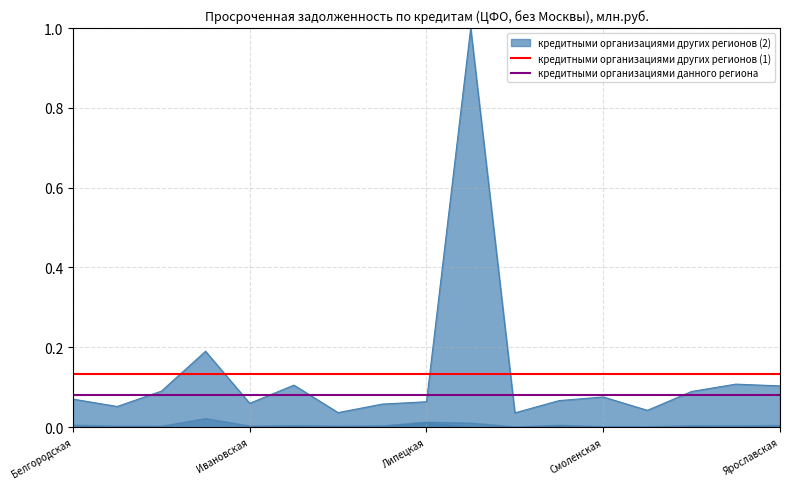

What is the sum of all кредитными организациями других регионов (1) values?

0.3